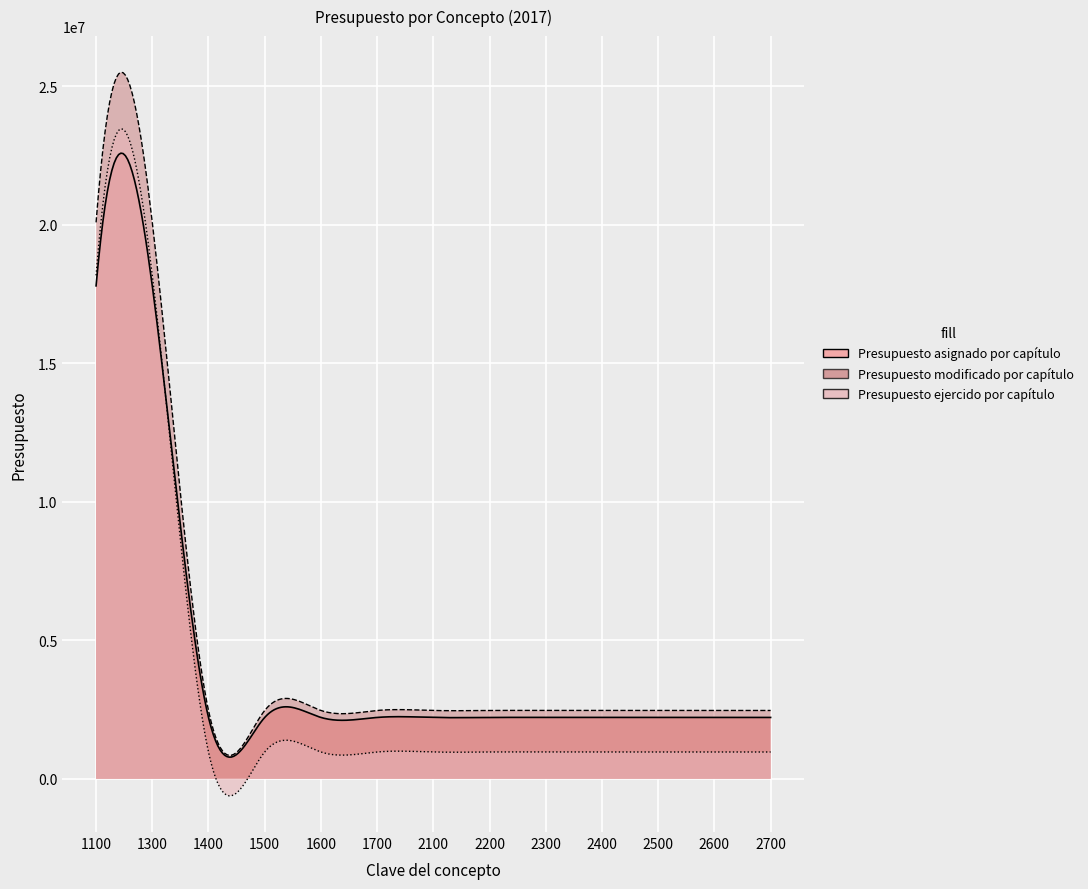

How many data points does each series have?

13